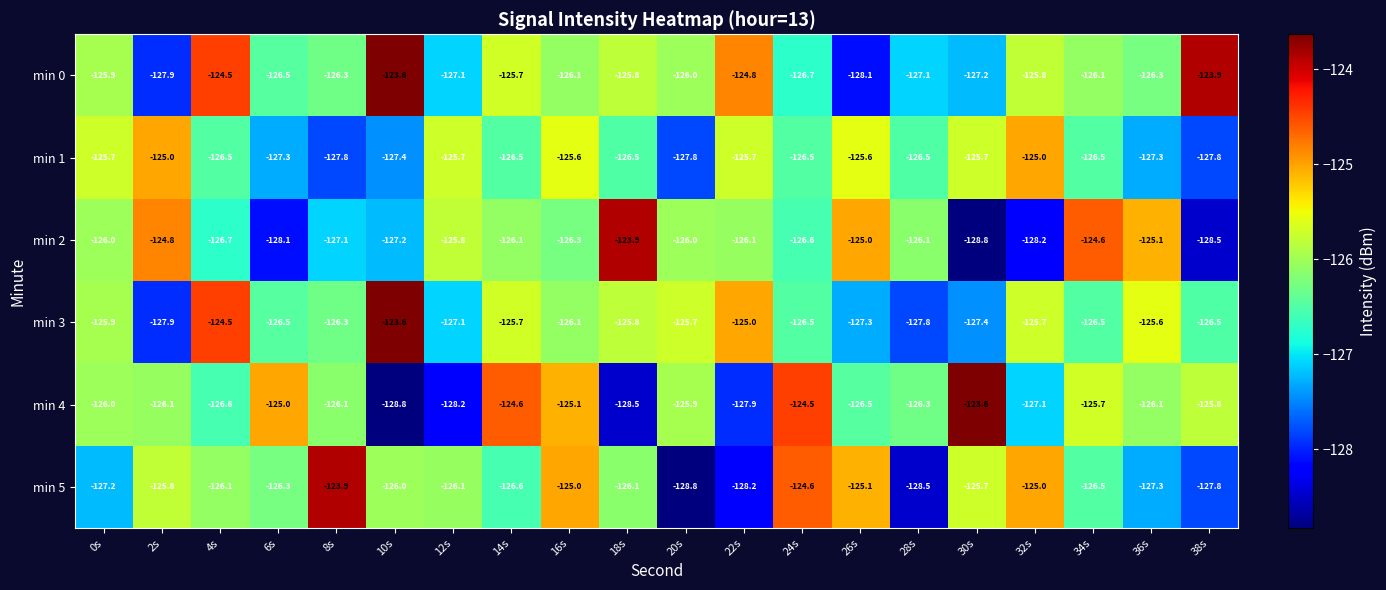

At which label is min 5 closest to -126?

10s